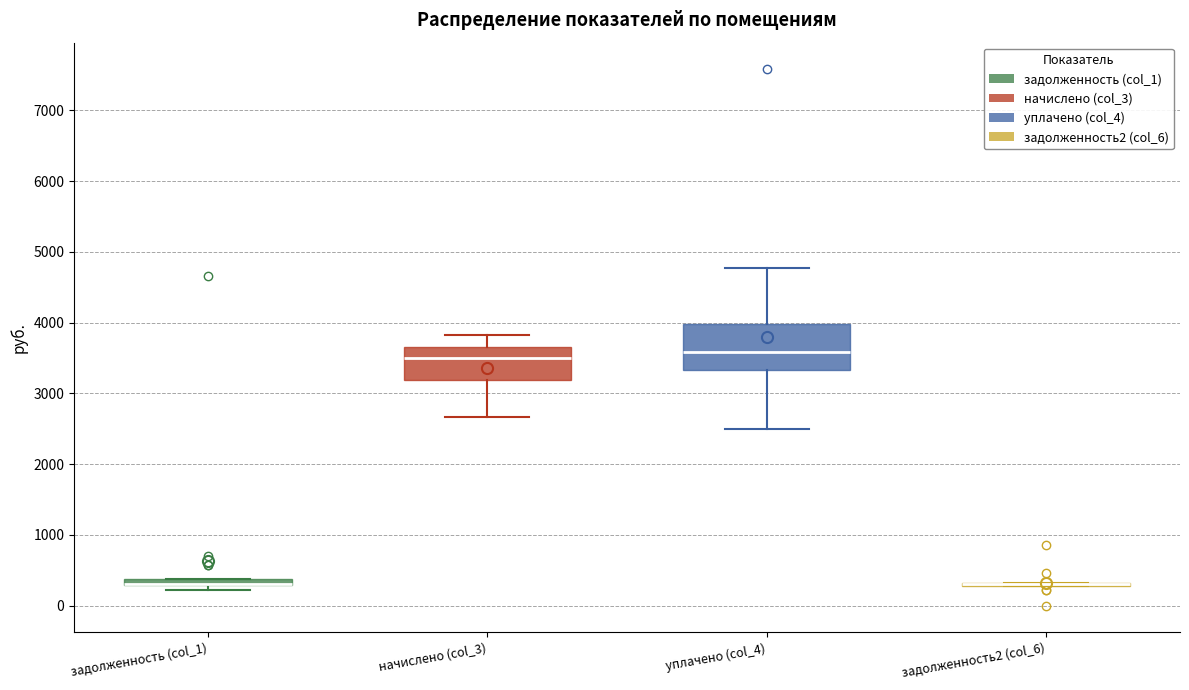

Which box is the tallest, from its lower edge to its upper edge?

уплачено (col_4)